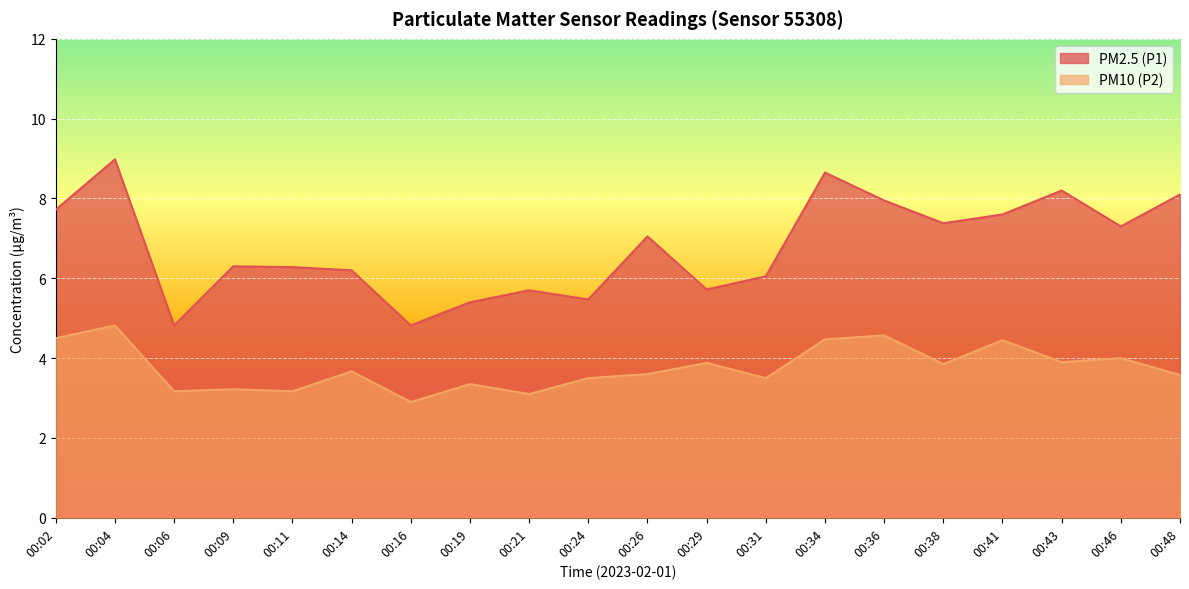

What value does the PM2.5 (P1) series have at 00:24?

5.5